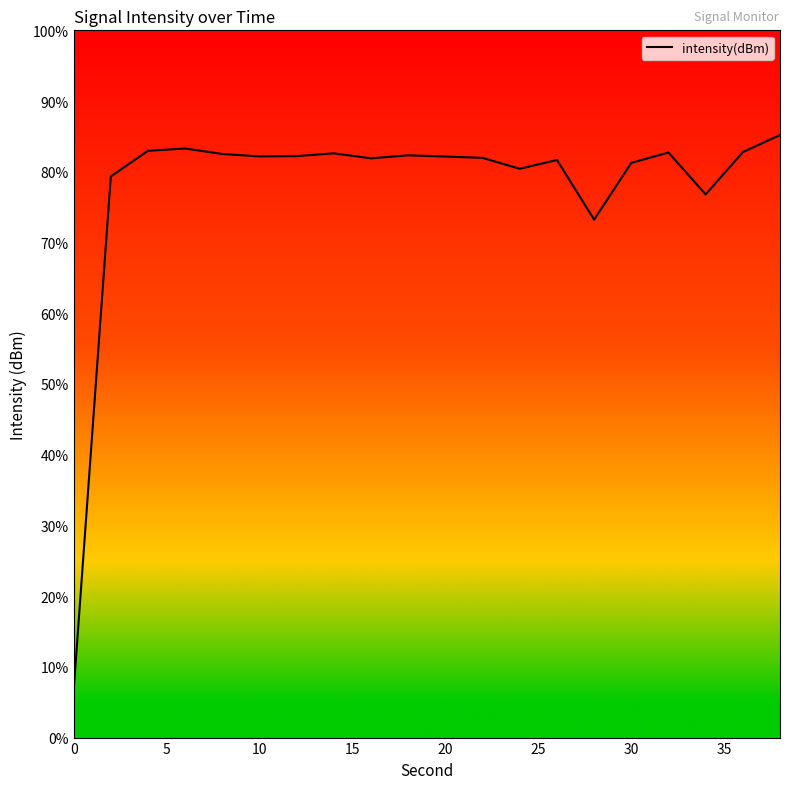

True or false: there are more than 0 points higher than both neighbors.

True